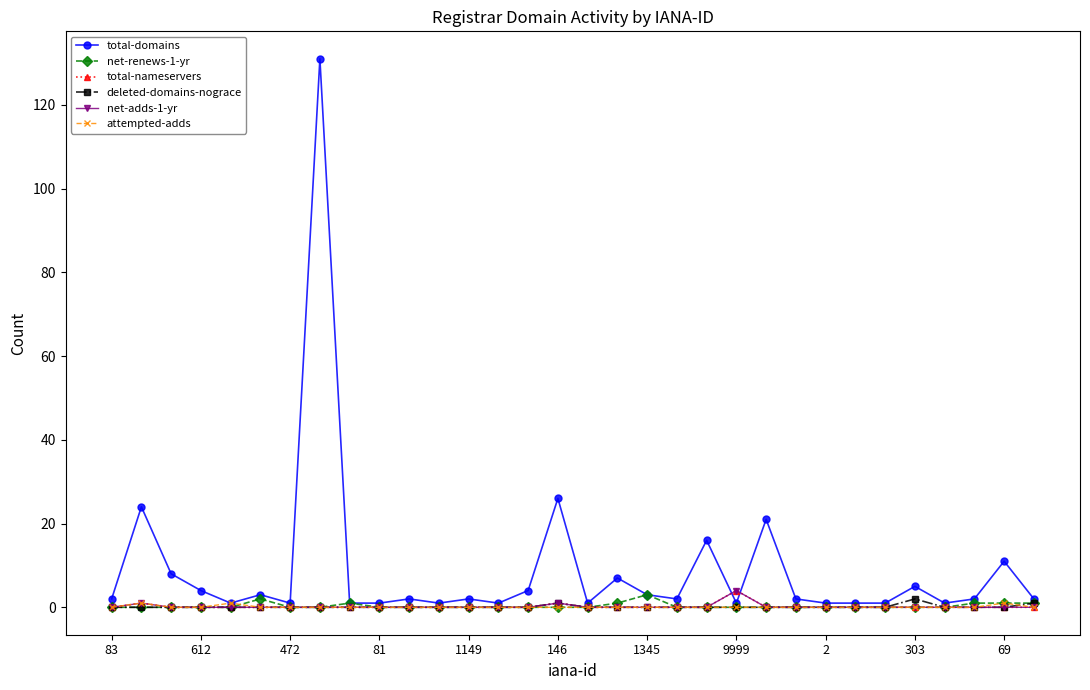

What is the difference between the second highest and minimum values in the total-nameservers series?

1